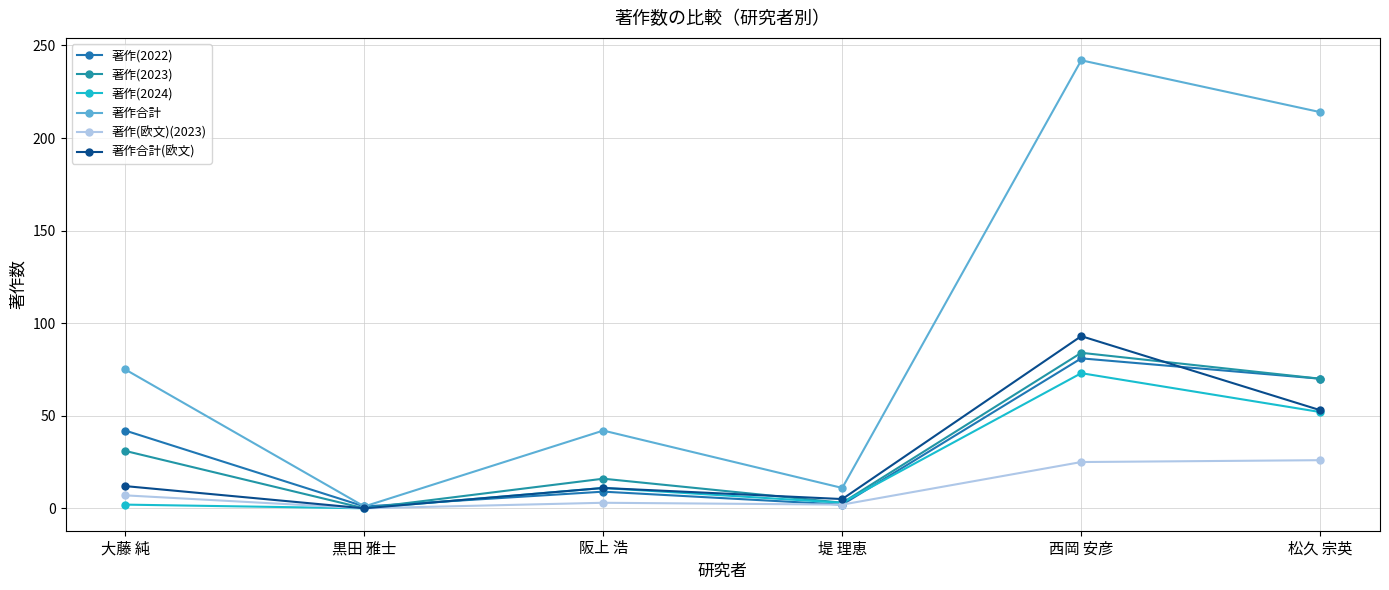

At which label does 著作(2023) first exceed 31?

西岡 安彦